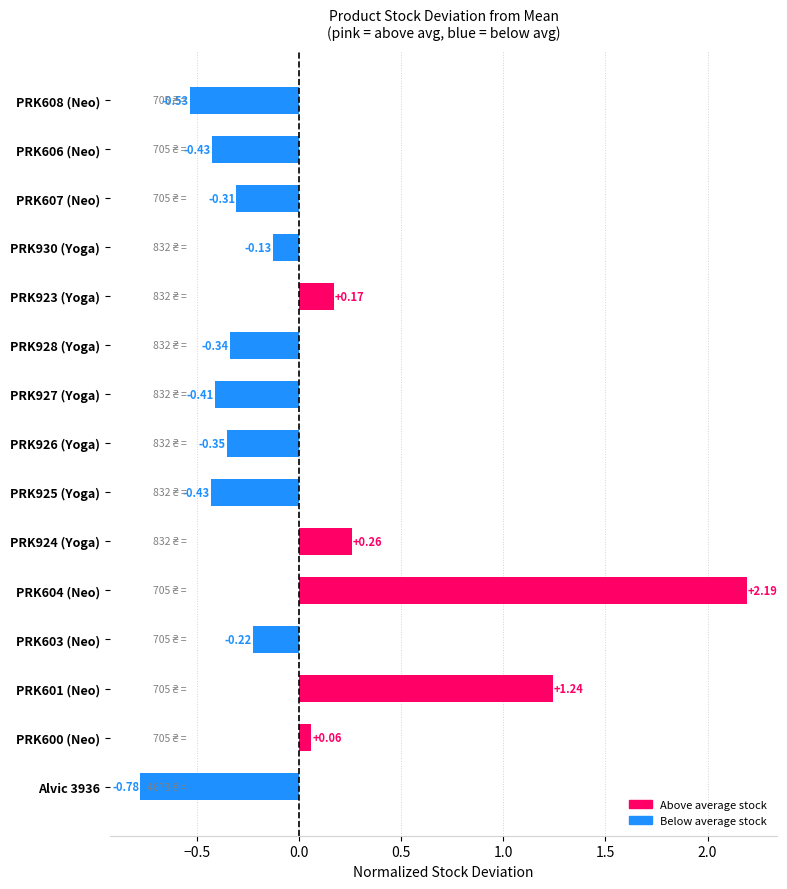

Which category has the highest value across all series?

PRK604 (Neo)